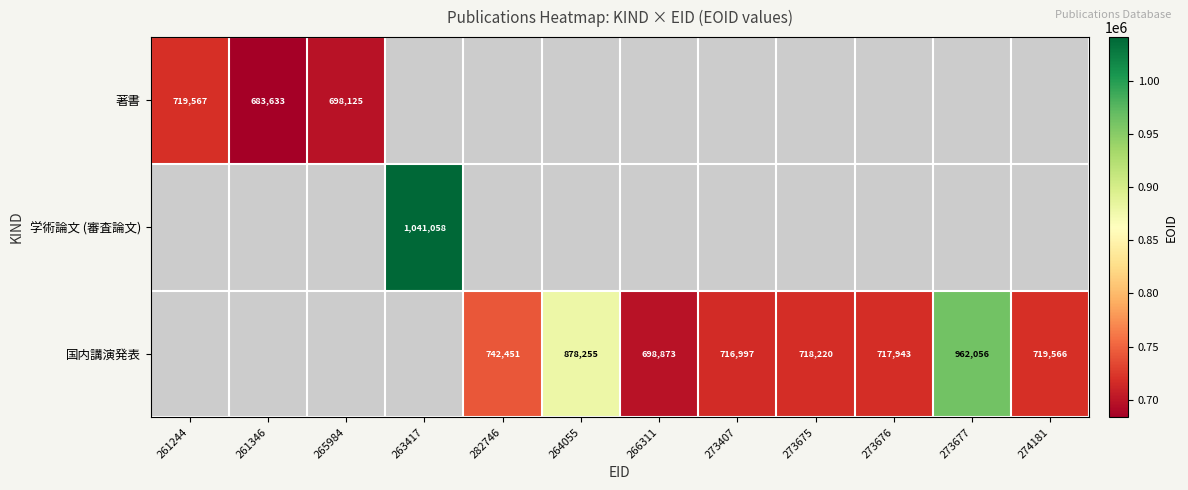

True or false: 国内講演発表 has a value of 962056 at 273677.

True